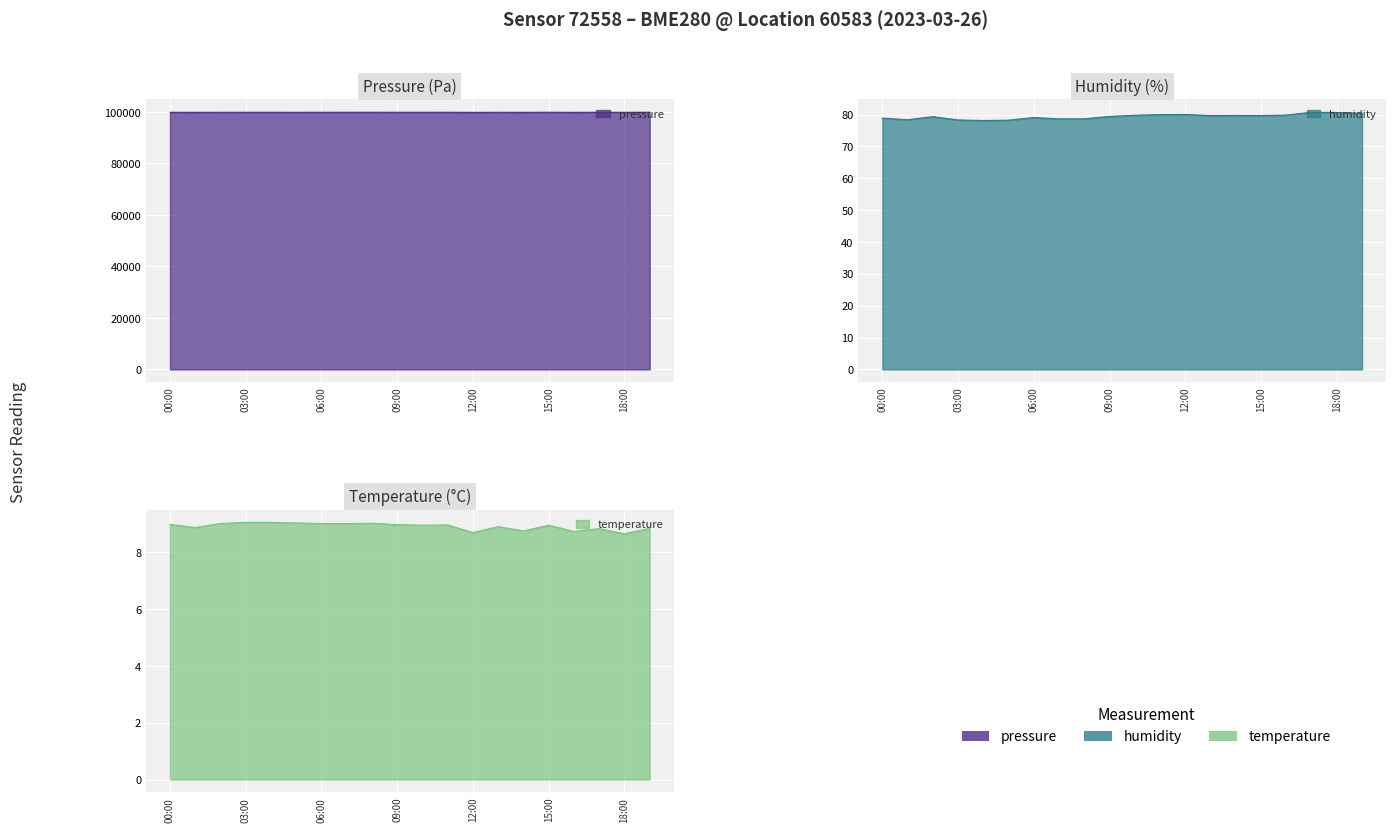

What is the maximum value for temperature?

9.1